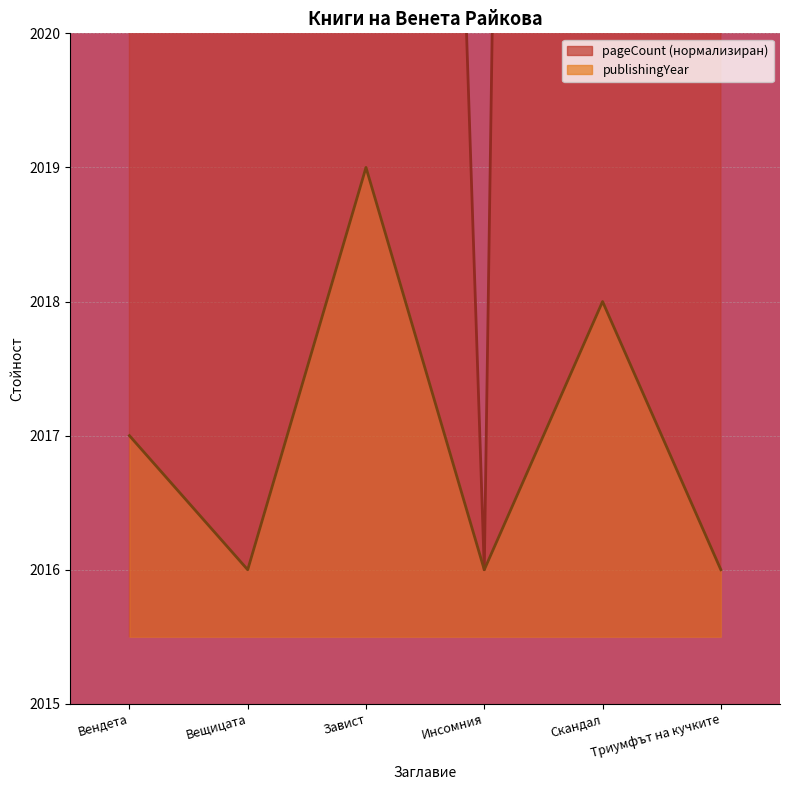

What is the difference between the second highest and second lowest values in the publishingYear series?

2.0